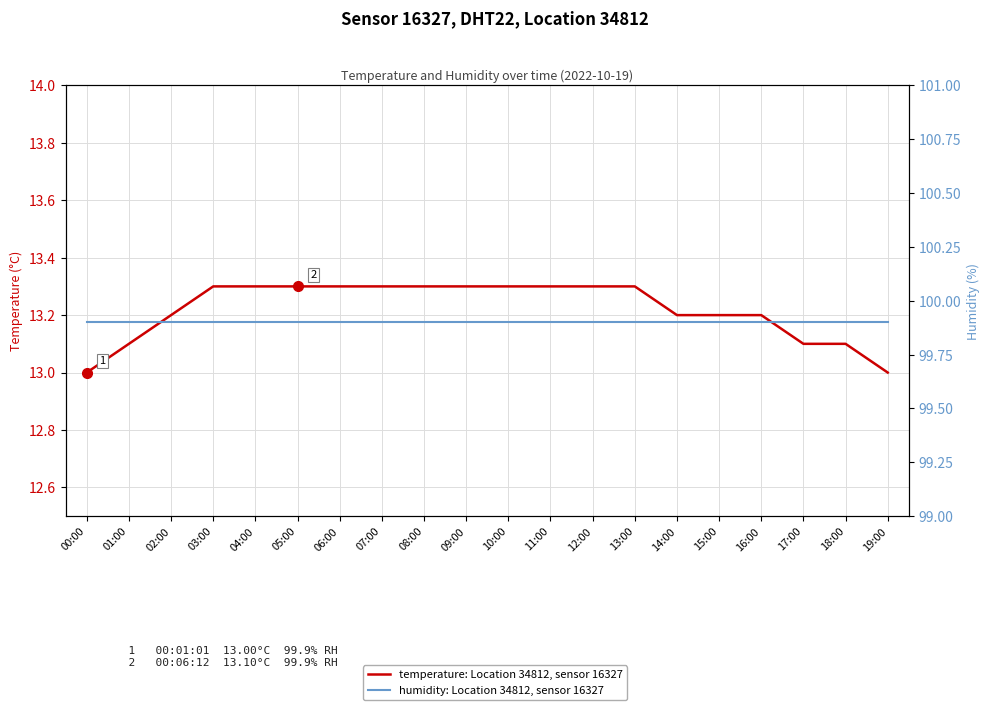

Count the temperature: Location 34812, sensor 16327 values in the range 13 to 14.

20